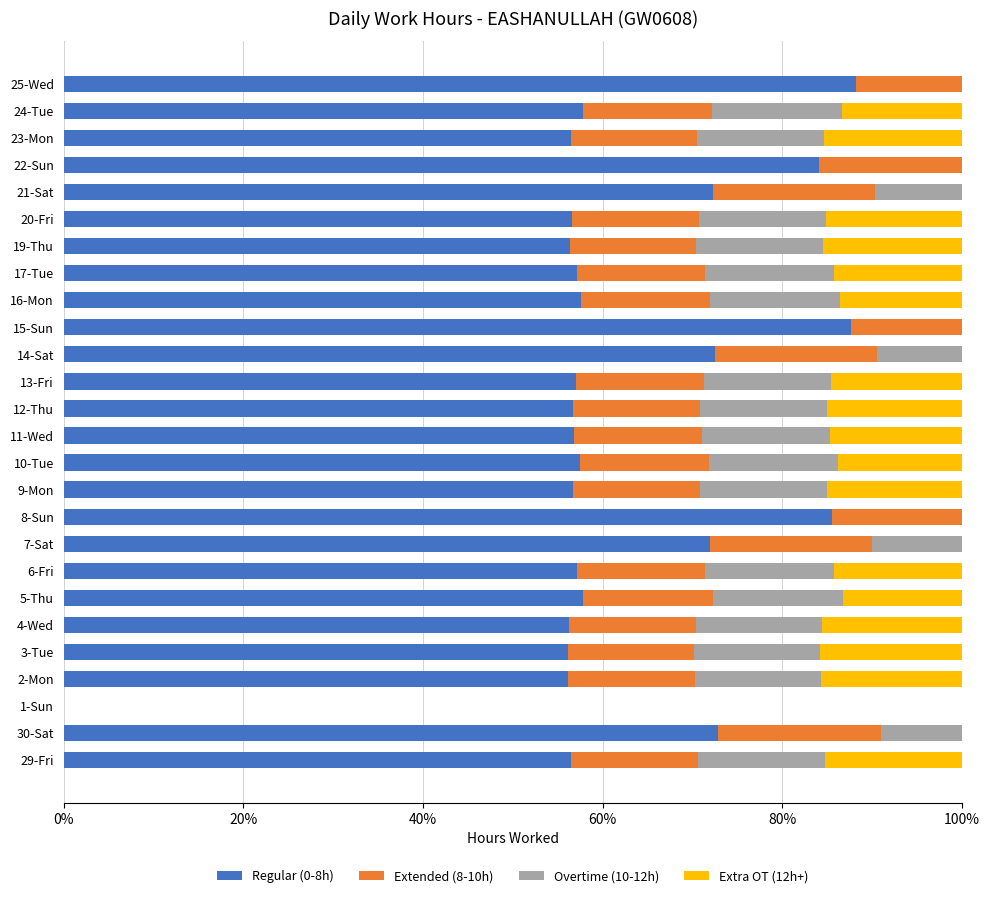

What is the total value across all series at 11-Wed?

100.0